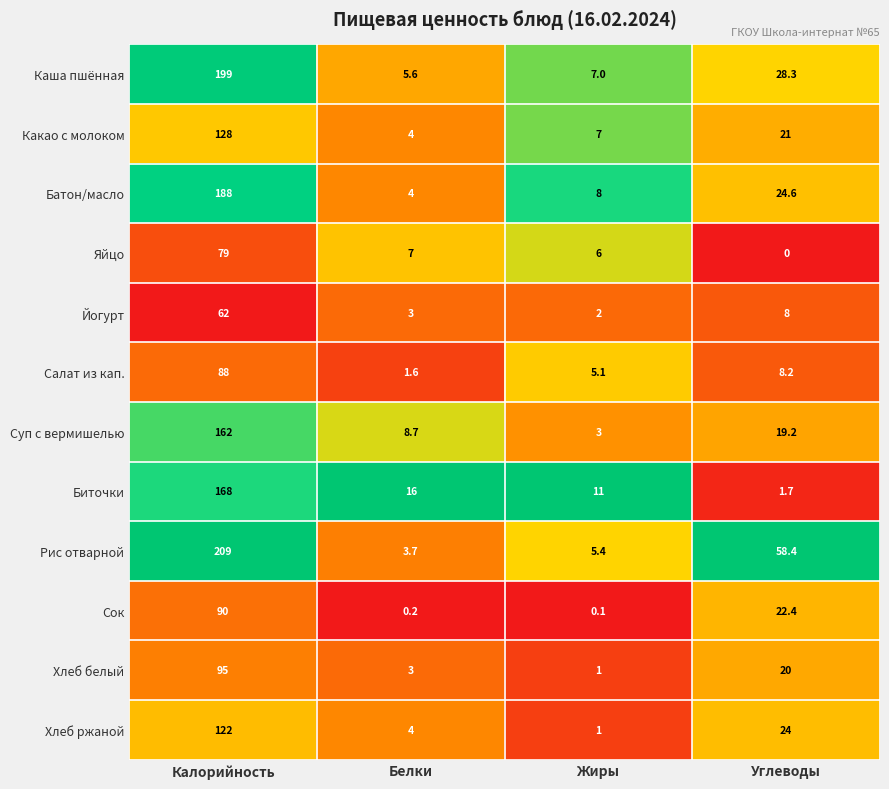

Which series has the widest spread of values?

Рис отварной